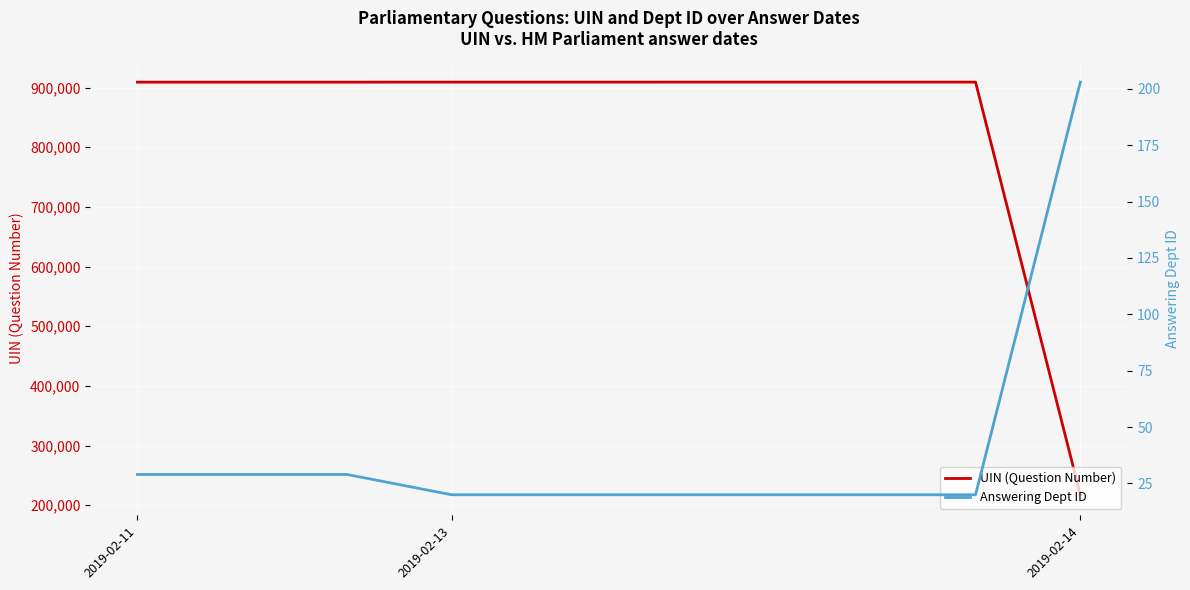

True or false: Answering Dept ID has more than 1 points higher than both neighbors.

False